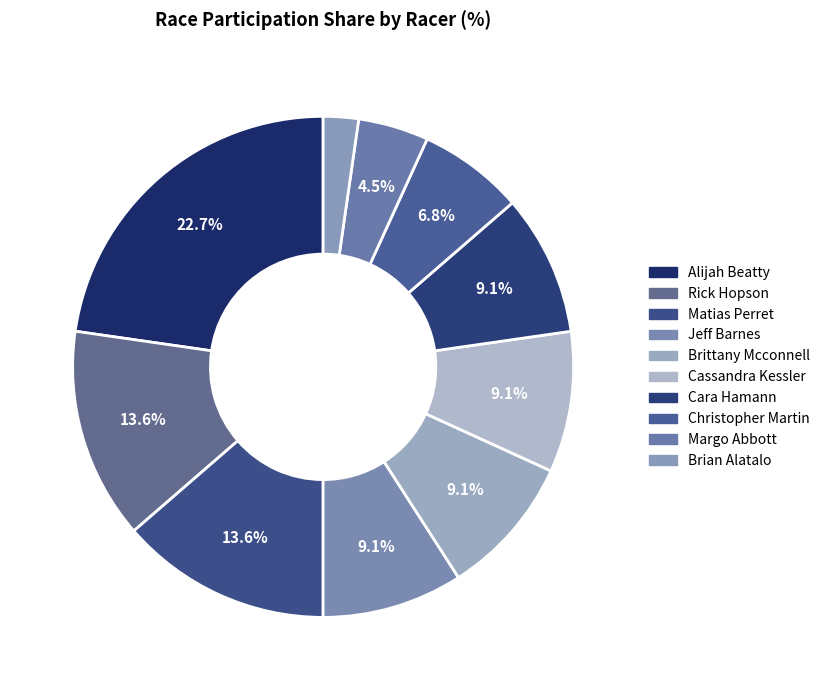

Count the number of slices in the pie.

10